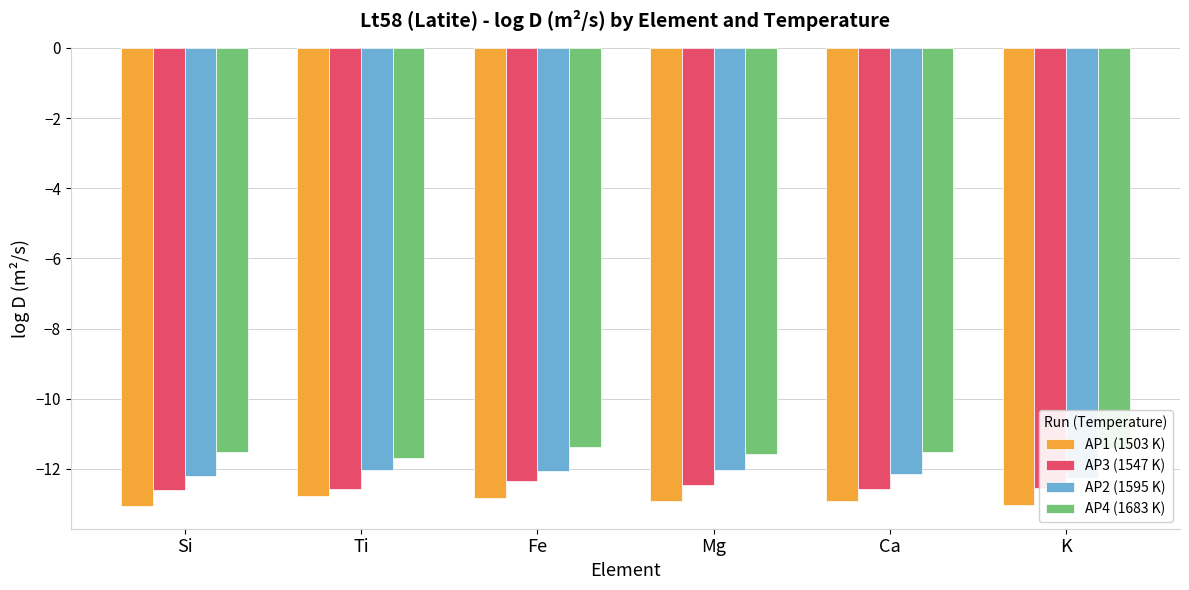

Reading right to left, what are all the values shown in this chart?

AP1 (1503 K): K=-13.0	Ca=-12.9	Mg=-12.9	Fe=-12.8	Ti=-12.8	Si=-13.1
AP3 (1547 K): K=-12.5	Ca=-12.6	Mg=-12.5	Fe=-12.3	Ti=-12.6	Si=-12.6
AP2 (1595 K): K=-12.2	Ca=-12.1	Mg=-12.0	Fe=-12.1	Ti=-12.0	Si=-12.2
AP4 (1683 K): K=-11.4	Ca=-11.5	Mg=-11.6	Fe=-11.4	Ti=-11.7	Si=-11.5